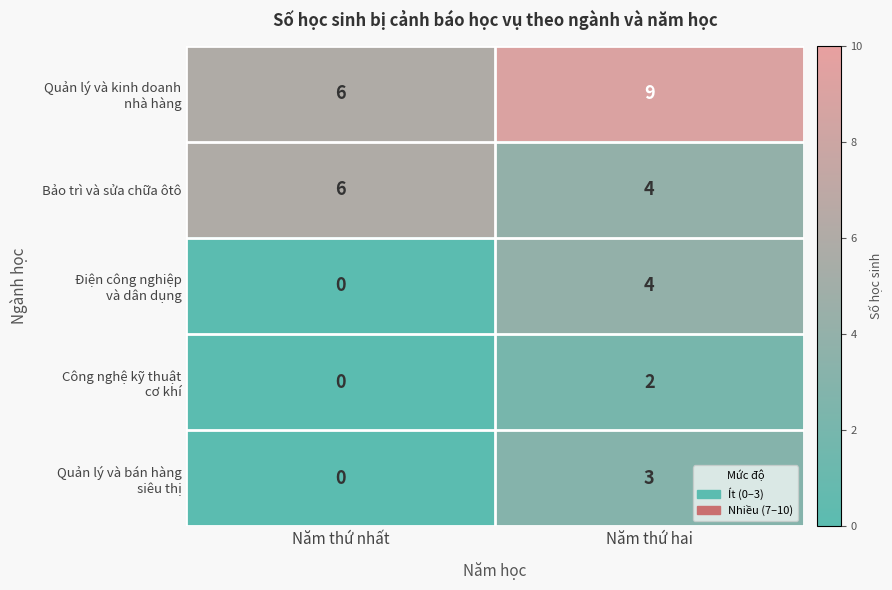

The value of Bảo trì và sửa chữa ôtô at Năm thứ hai is 4. True or false?

True